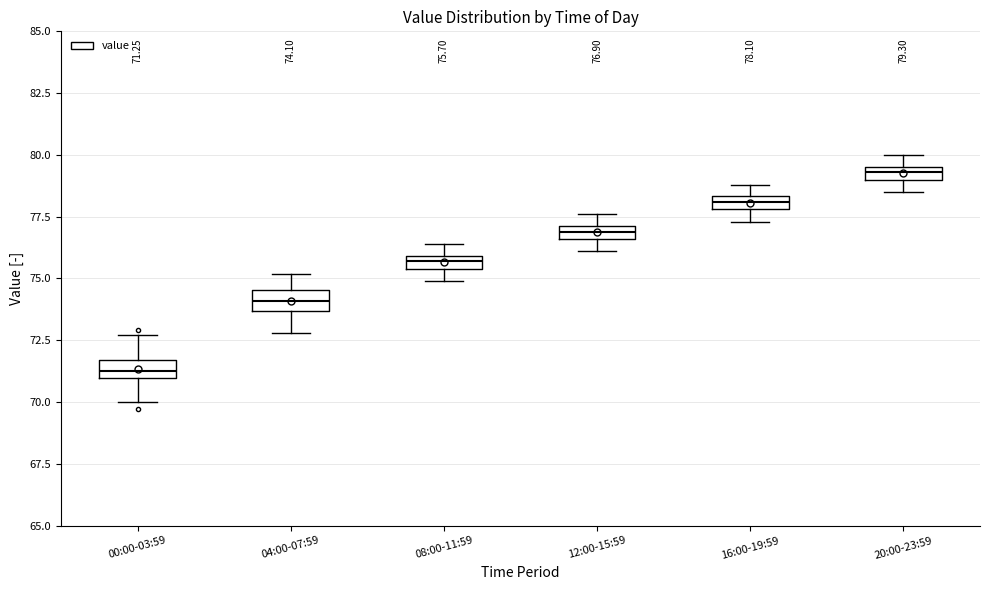

Which box has the highest median line?

20:00-23:59